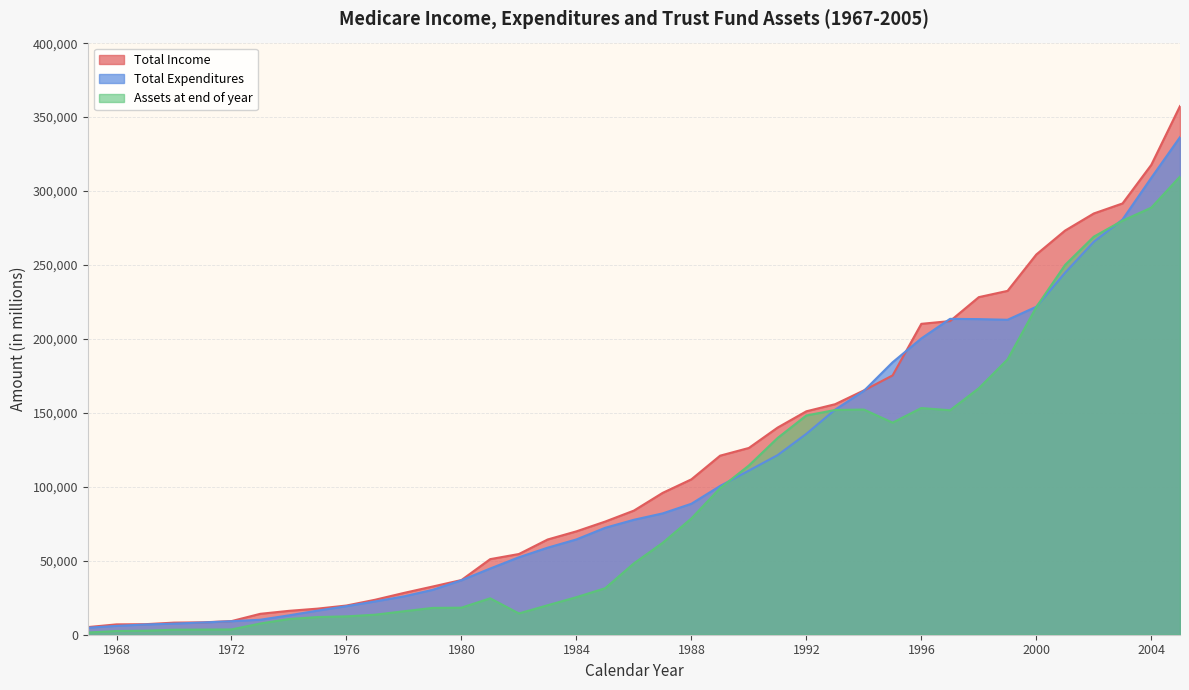

At which category does the chart reach its minimum across all series?

1967